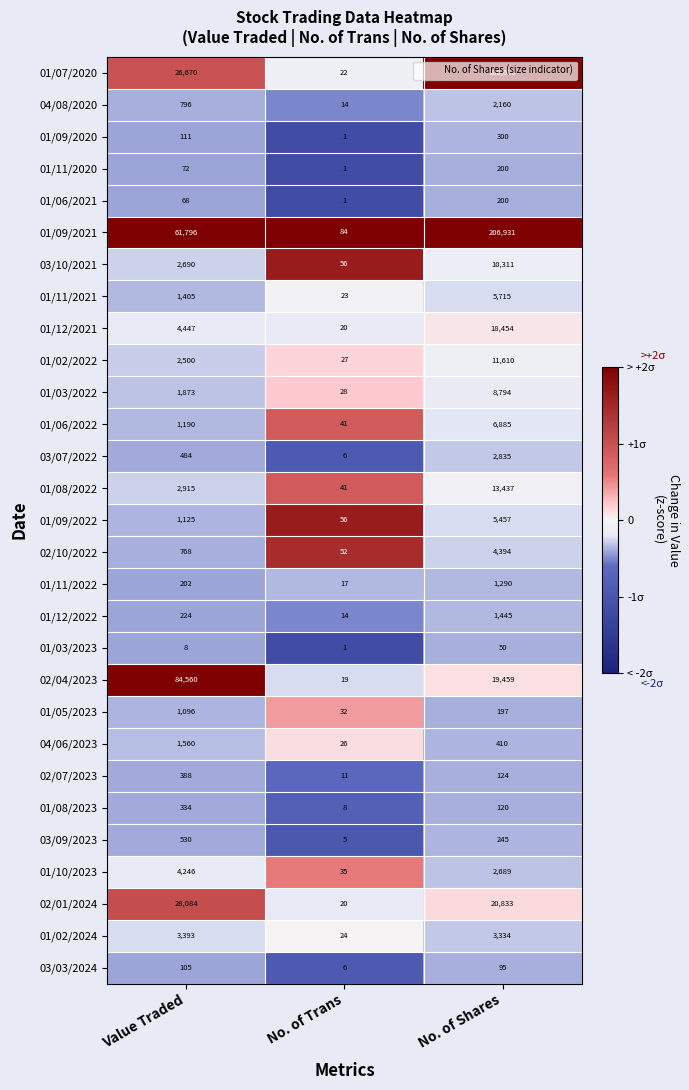

At which label is 01/12/2021 closest to 9237?

Value Traded